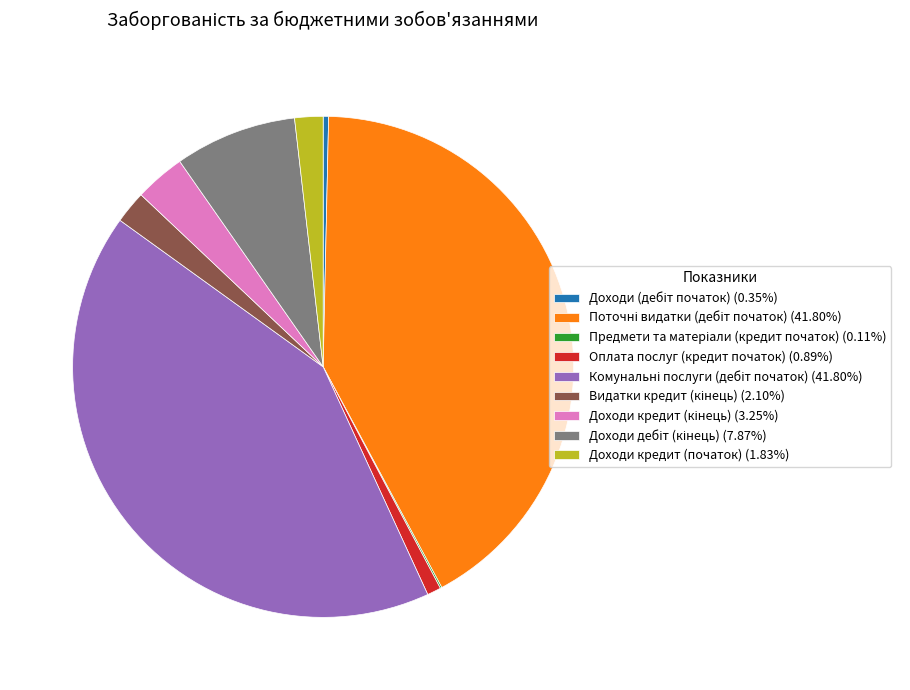

Is there any slice that represents more than half of the pie?

No